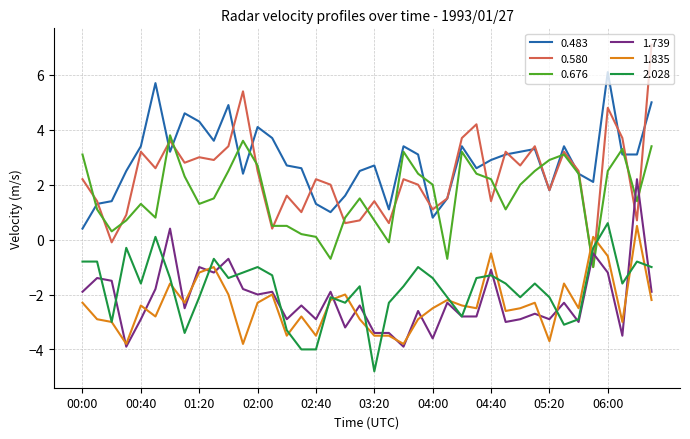

Which series has the widest spread of values?

0.580